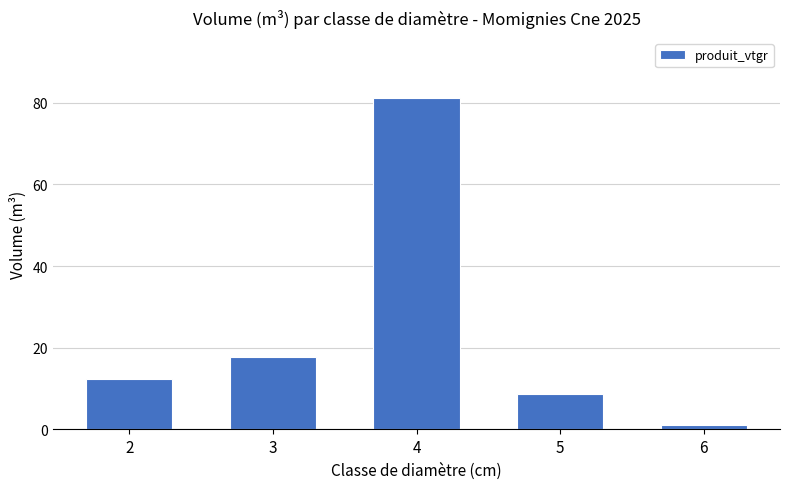

List the labels in order of value, smallest first.

6, 5, 2, 3, 4